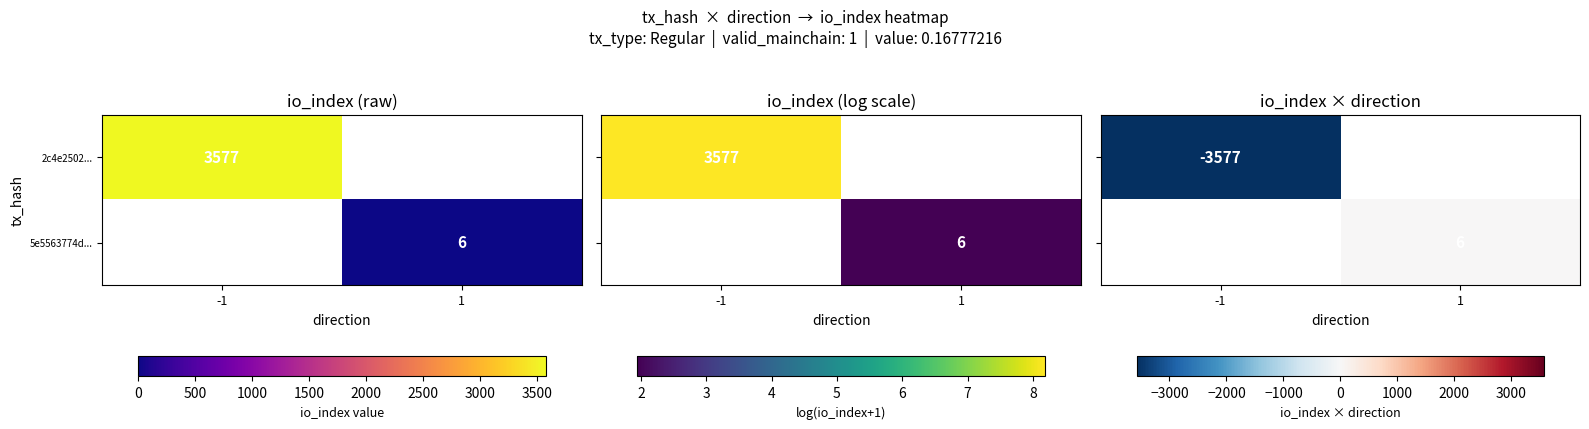

Which has a higher value, 1 or -1?

-1